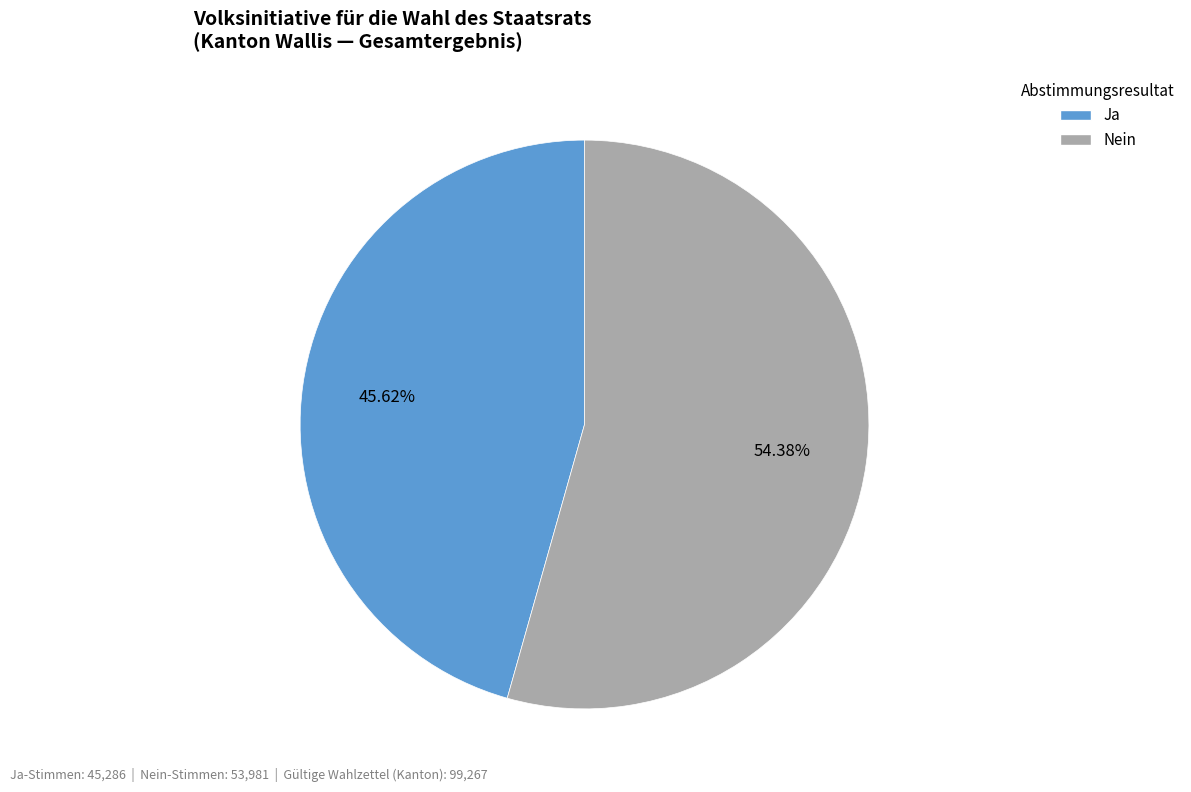

To the nearest percent, what portion does Nein represent?

54%